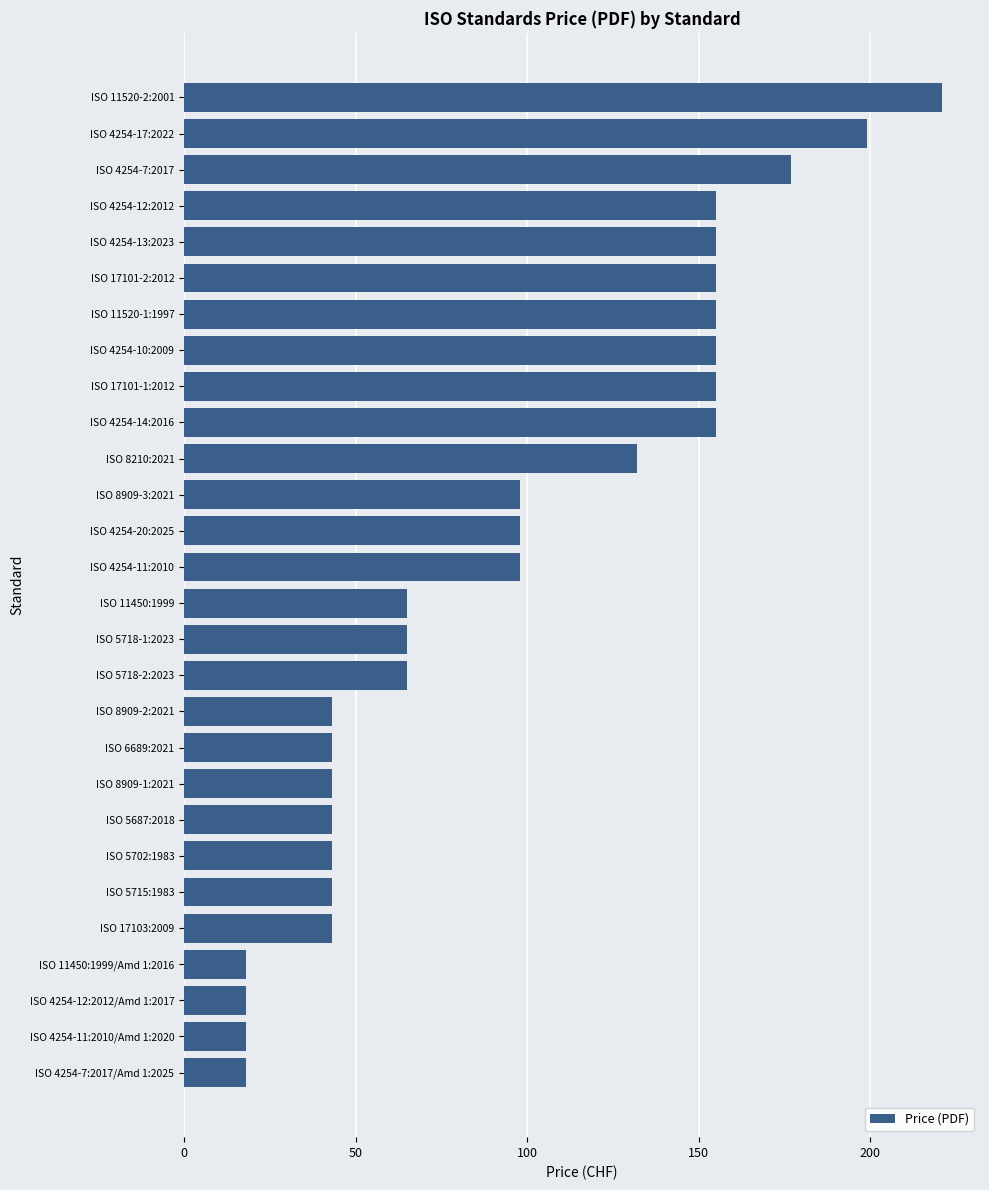

What is the maximum value shown in the chart?

221